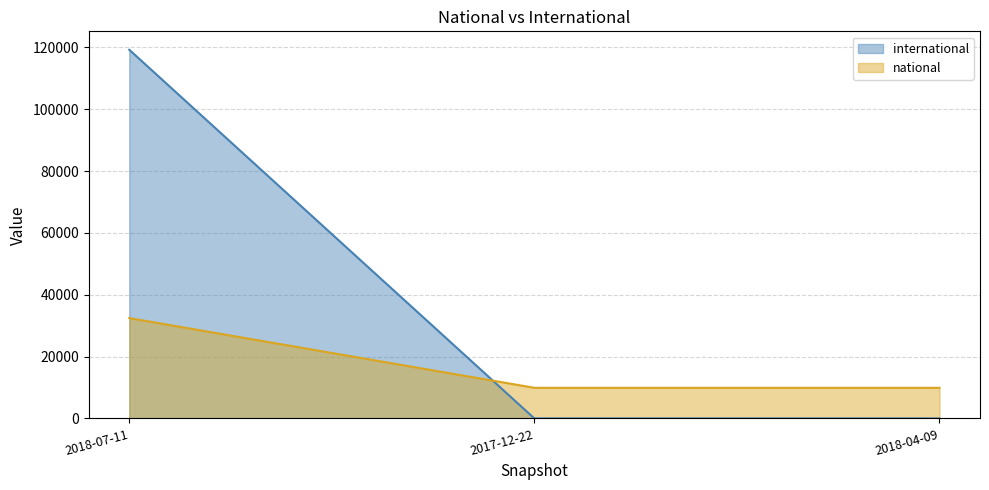

Reading left to right, transcribe all the data shown in this chart.

national: 2018-07-11=32442	2017-12-22=9905	2018-04-09=9905
international: 2018-07-11=119234	2017-12-22=0	2018-04-09=0